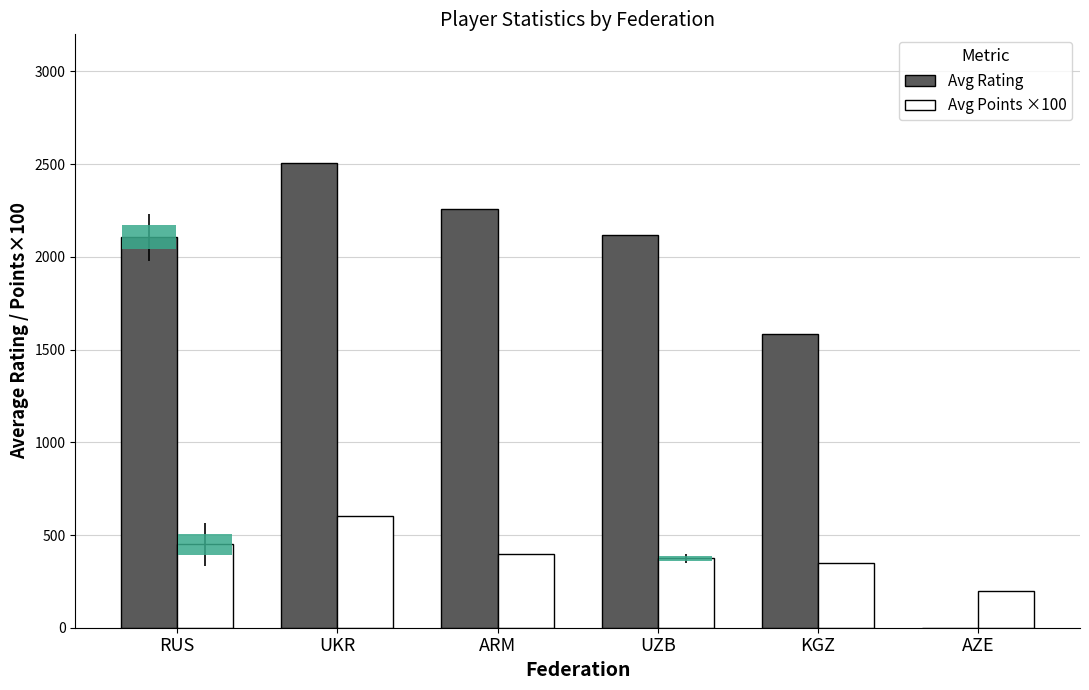

Count the number of categories in the chart.

6